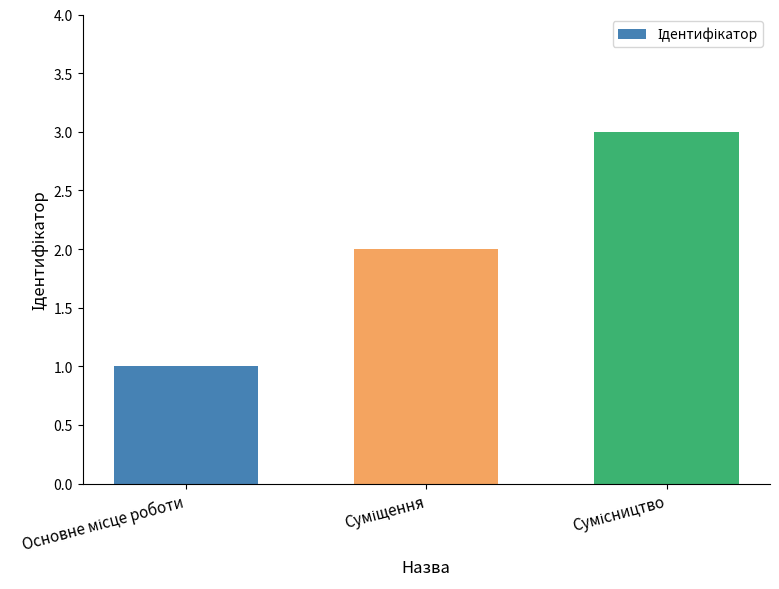

What is the maximum value shown in the chart?

3